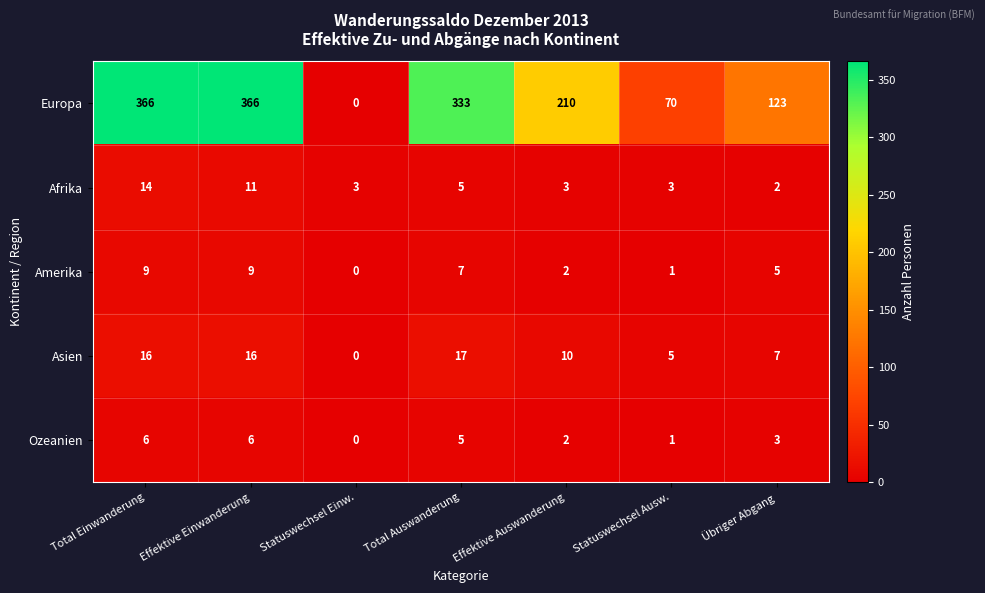

What is the maximum value shown in the chart?

366